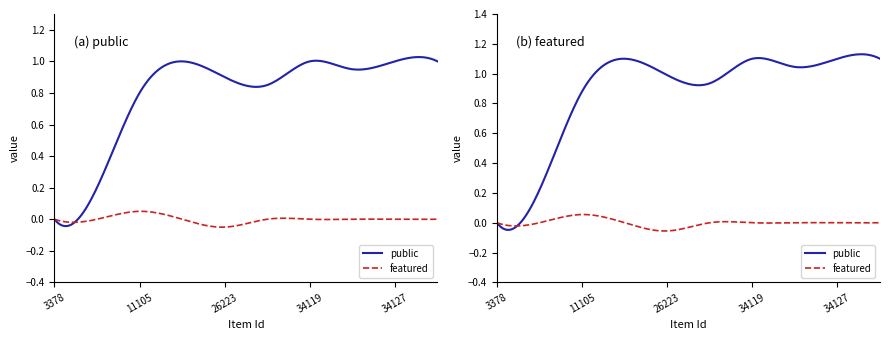

Does the chart have visible grid lines?

No